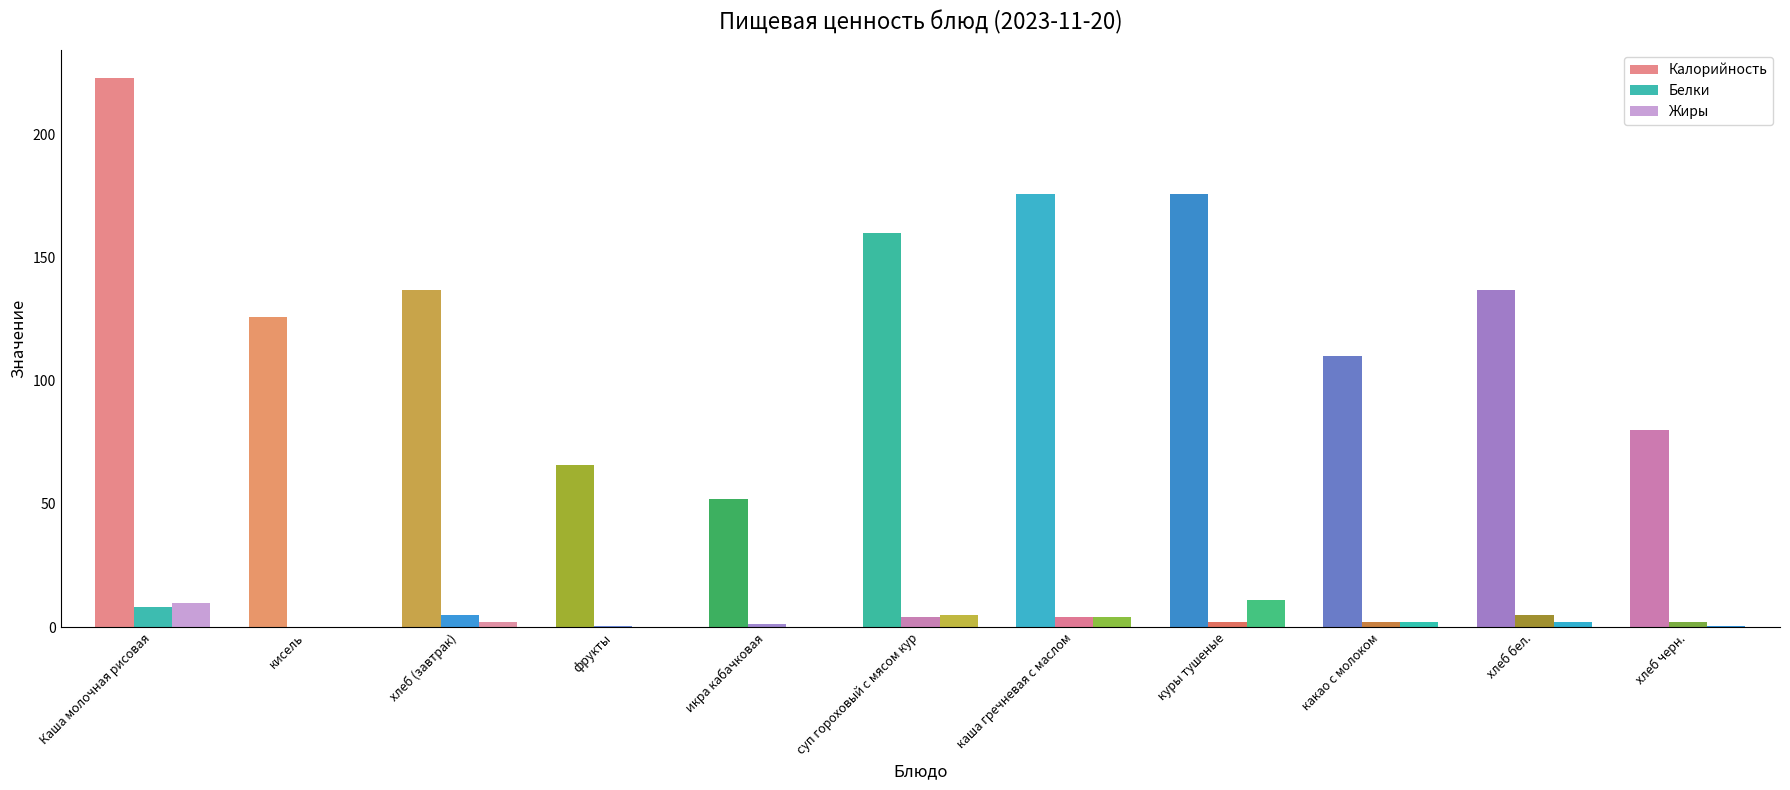

What is the difference between the Калорийность values at суп гороховый с мясом кур and хлеб (завтрак)?

23.0